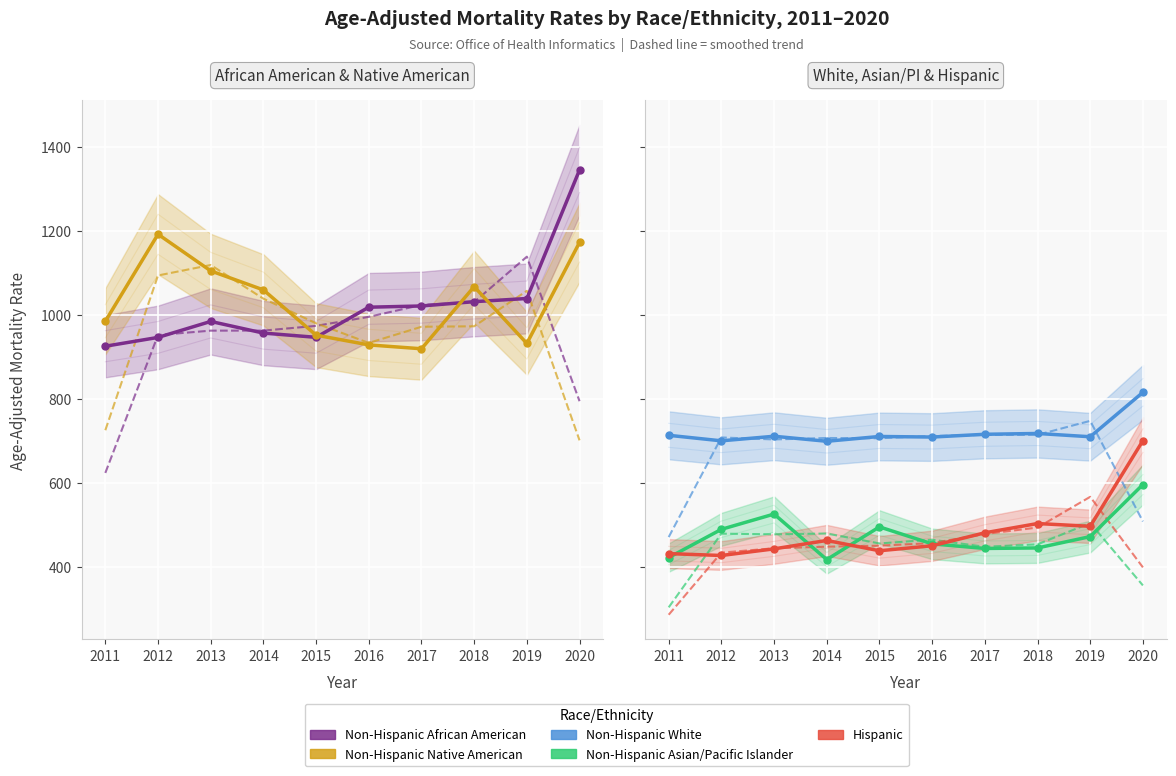

Where is the first local maximum for Non-Hispanic African American?

2013